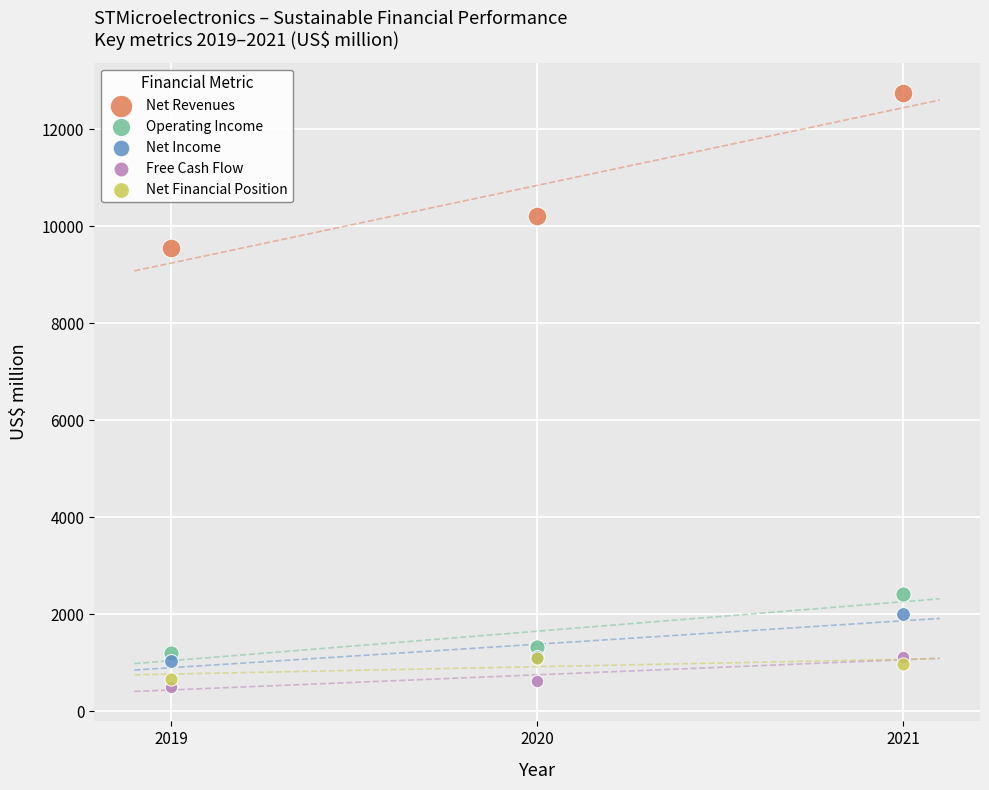

Across all series, what Y value is closest to 6629?

9556